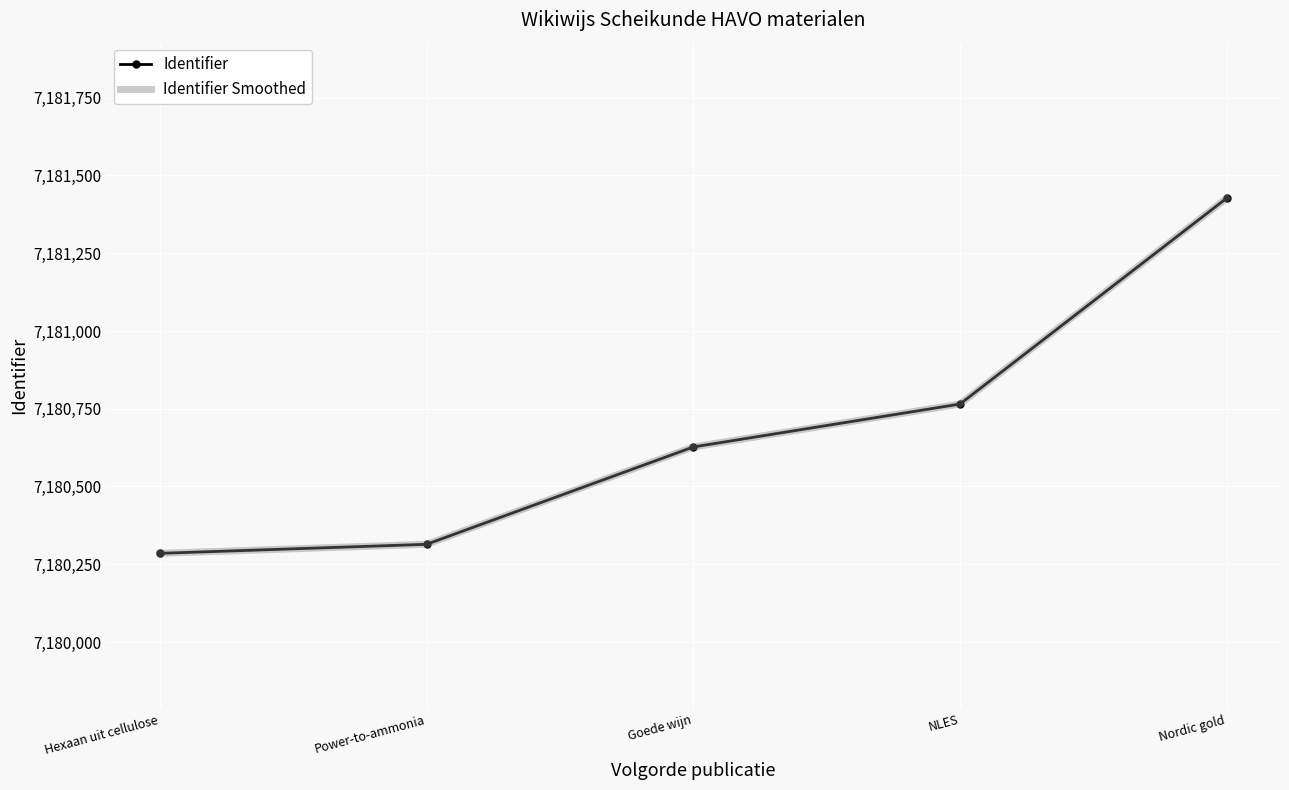

Which series has the widest spread of values?

Identifier